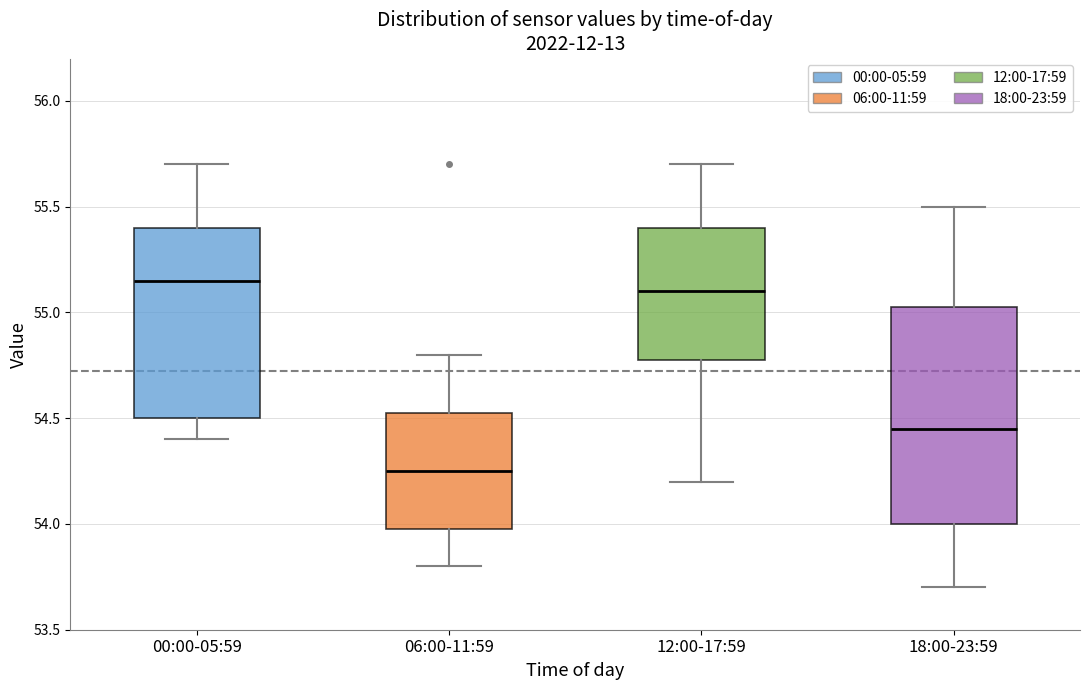

Where does the lower whisker of the box for 12:00-17:59 end on the y-axis? The values are not printed on the chart, so give them approximately, as read against the axis.

54.20